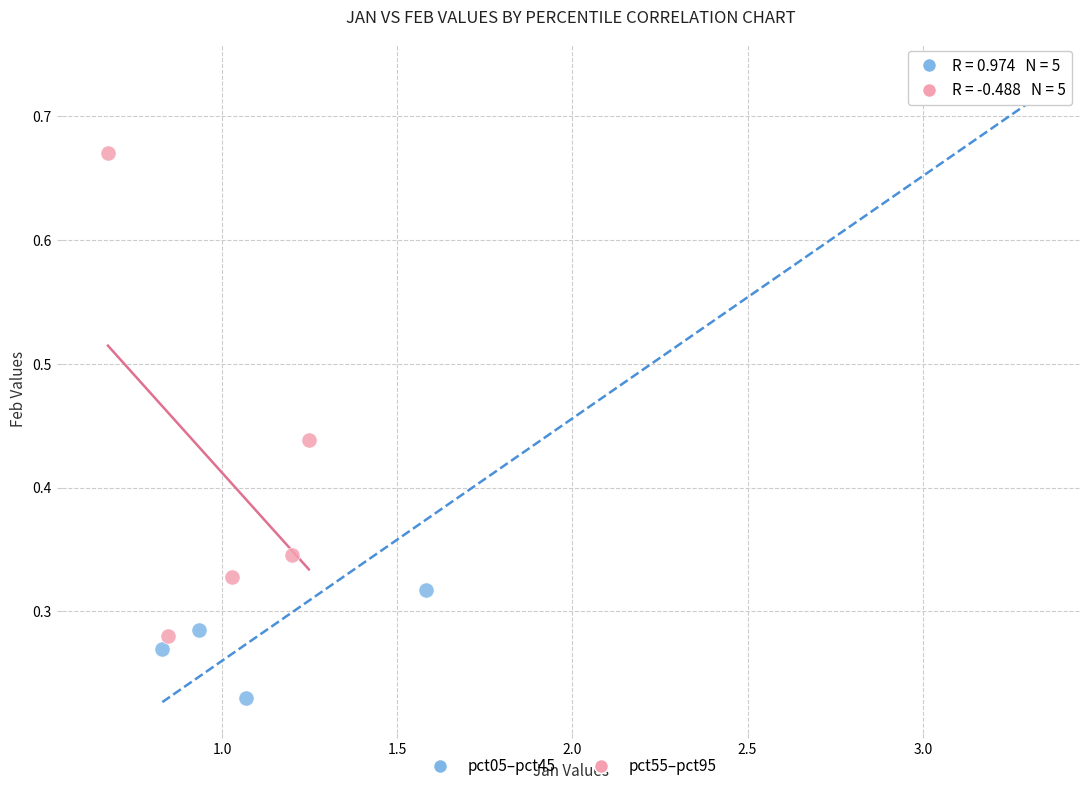

Which series reaches the maximum Y coordinate?

pct05–pct45